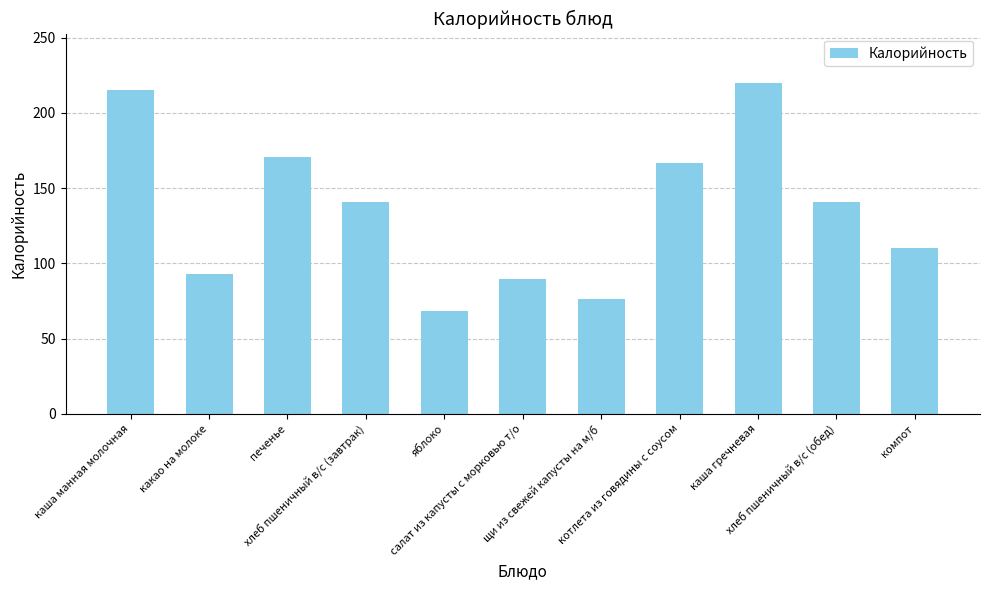

What position from the left is хлеб пшеничный в/с (завтрак)?

4